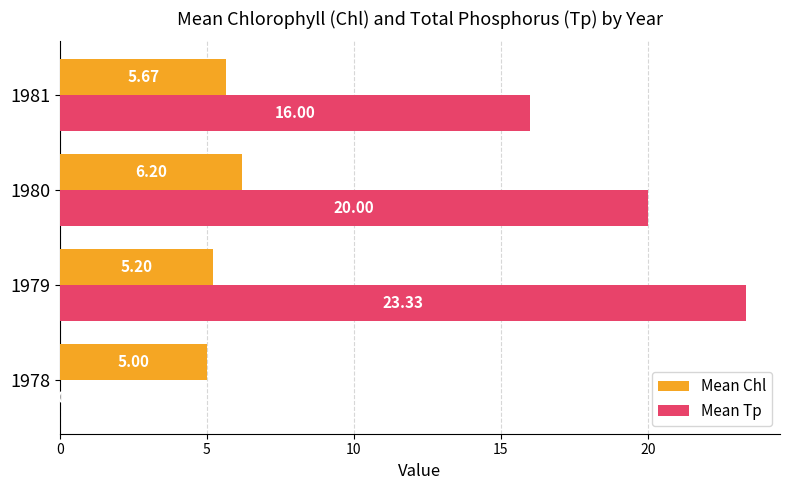

Which series has the largest range (max minus min)?

Mean Tp